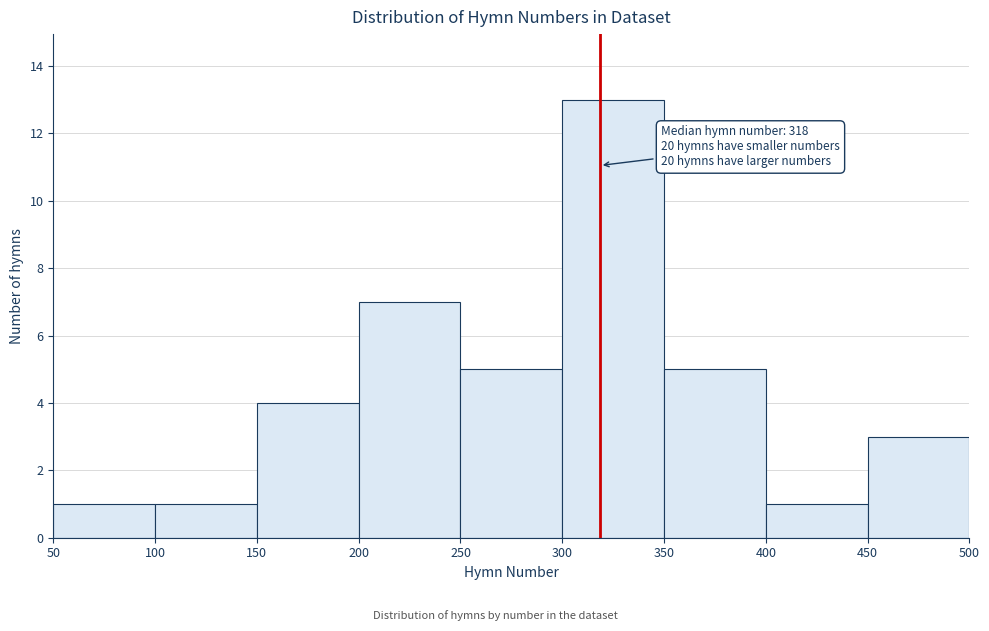

Over which range of the x-axis is the bar tallest?

300 to 350